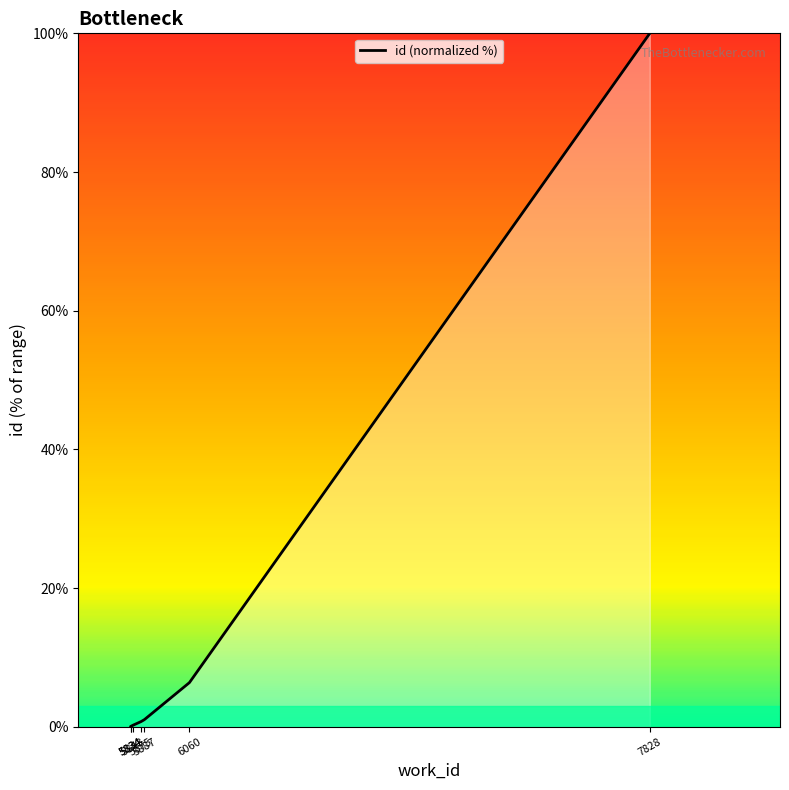

What is the difference between the values at 5887 and 5834?

1.0